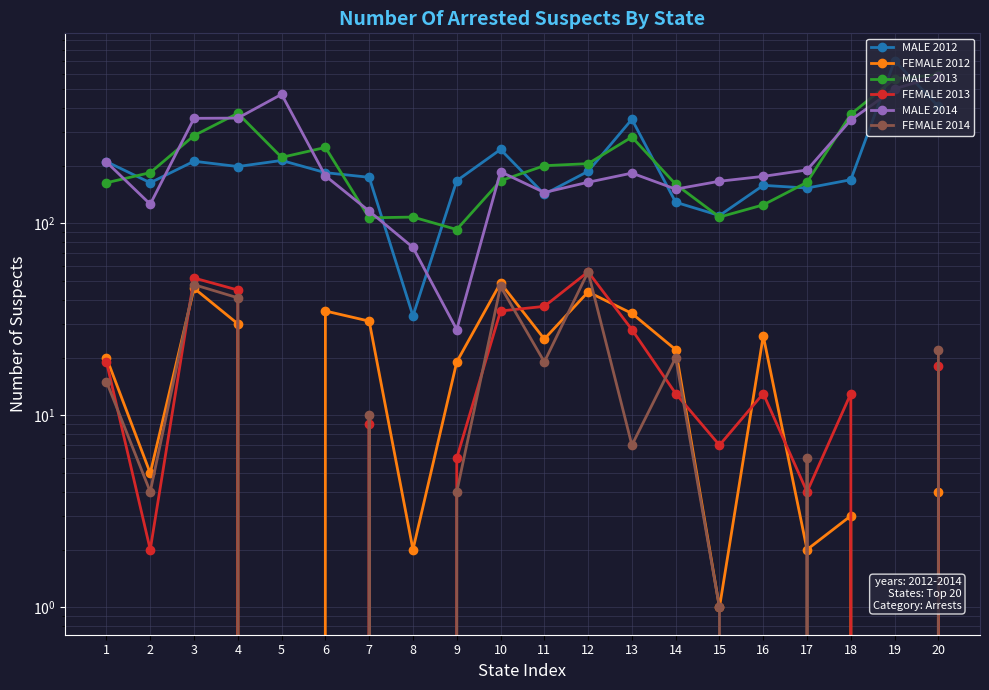

The value of MALE 2014 at 2 is 126. True or false?

True